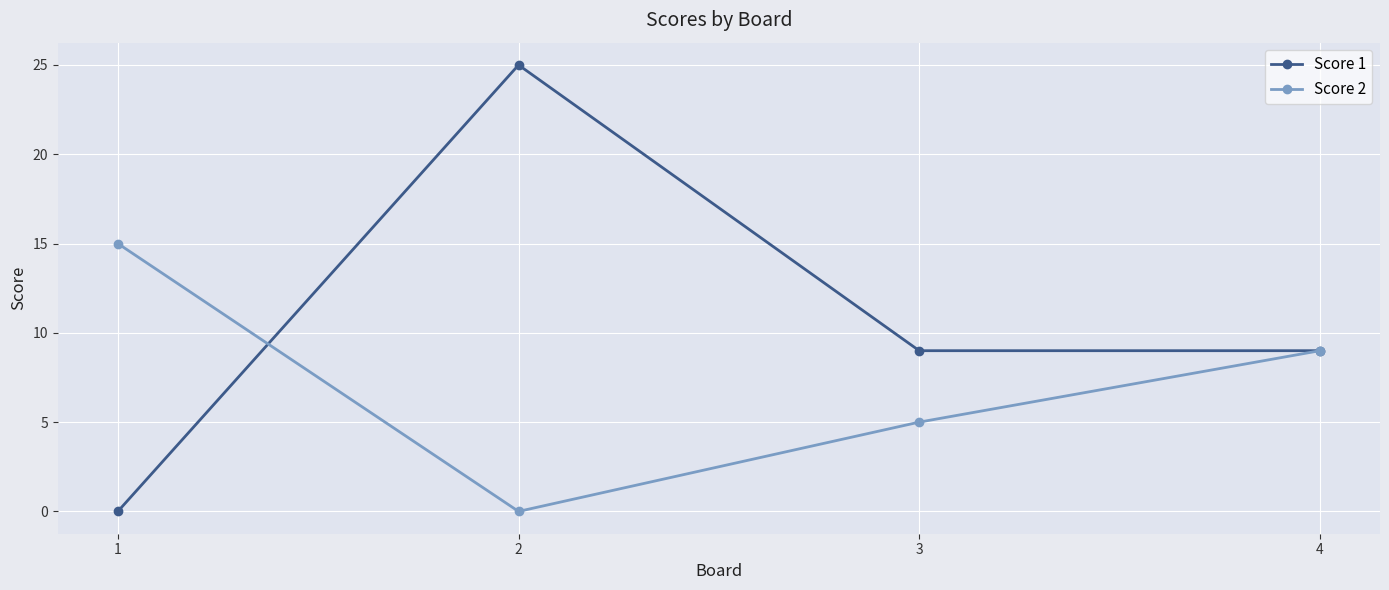

How many values in the Score 2 series are below 9?

2